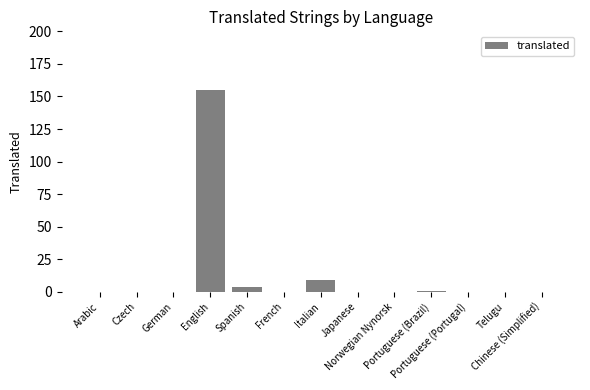

Are the bars horizontal?

No